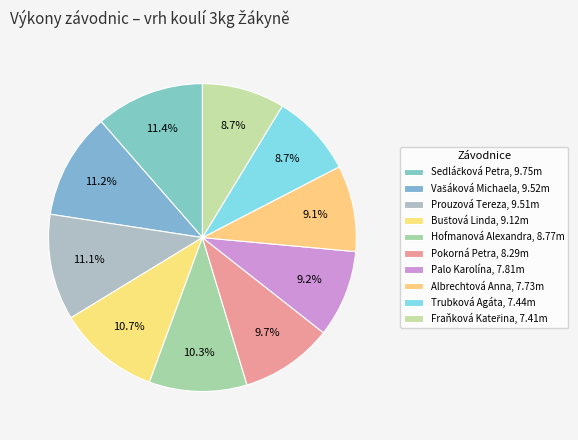

To the nearest percent, what is the average slice percentage?

10%